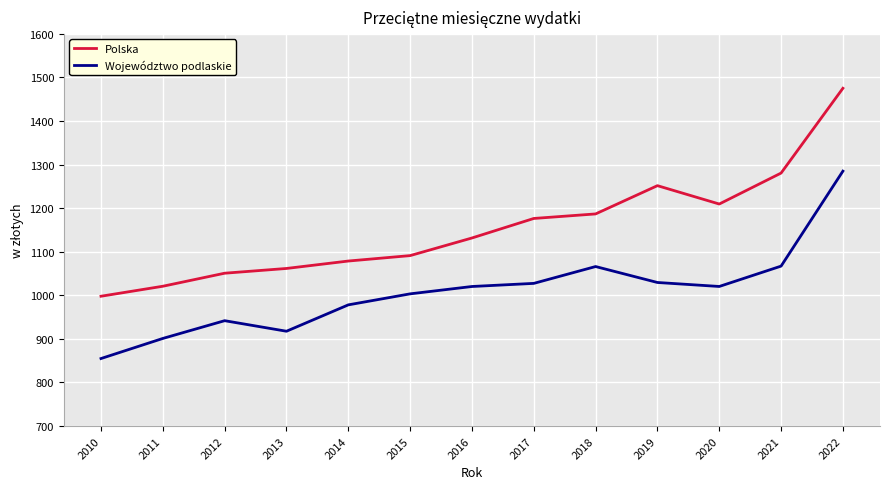

True or false: Województwo podlaskie and Polska cross at least once.

False